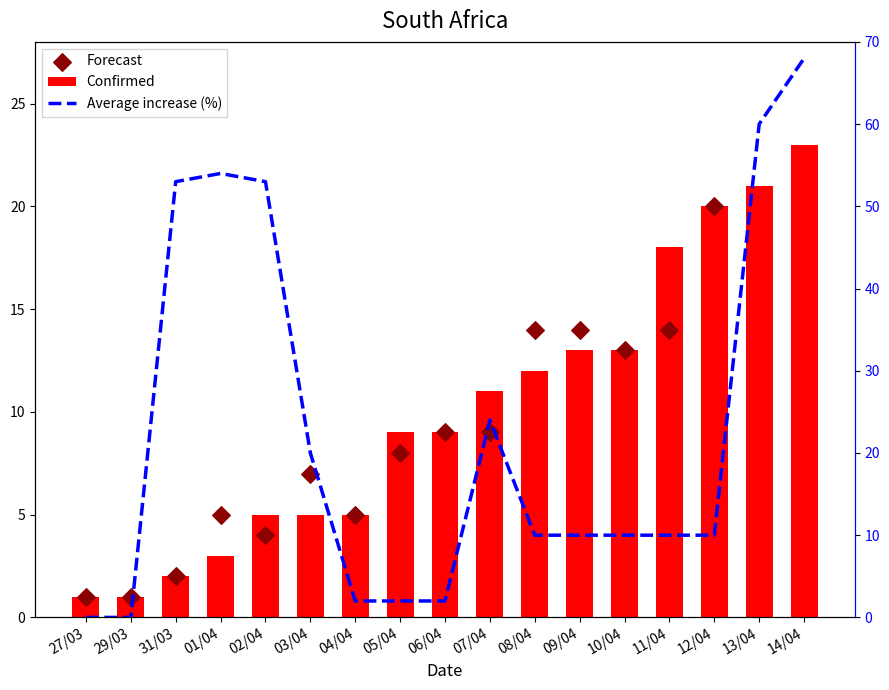

Is the value of Forecast at 27/03 greater than the value of Average increase (%) at 09/04?

No